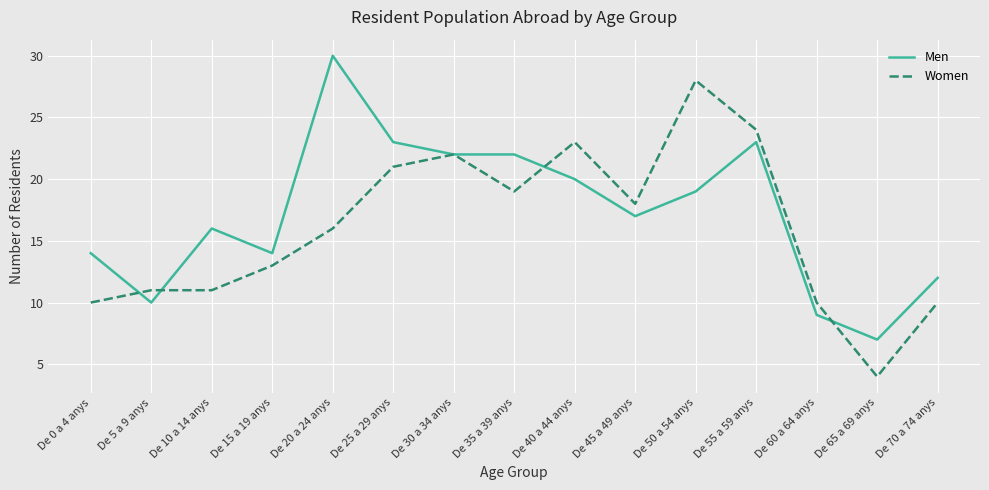

Reading left to right, what are all the values shown in this chart?

Men: De 0 a 4 anys=14	De 5 a 9 anys=10	De 10 a 14 anys=16	De 15 a 19 anys=14	De 20 a 24 anys=30	De 25 a 29 anys=23	De 30 a 34 anys=22	De 35 a 39 anys=22	De 40 a 44 anys=20	De 45 a 49 anys=17	De 50 a 54 anys=19	De 55 a 59 anys=23	De 60 a 64 anys=9	De 65 a 69 anys=7	De 70 a 74 anys=12
Women: De 0 a 4 anys=10	De 5 a 9 anys=11	De 10 a 14 anys=11	De 15 a 19 anys=13	De 20 a 24 anys=16	De 25 a 29 anys=21	De 30 a 34 anys=22	De 35 a 39 anys=19	De 40 a 44 anys=23	De 45 a 49 anys=18	De 50 a 54 anys=28	De 55 a 59 anys=24	De 60 a 64 anys=10	De 65 a 69 anys=4	De 70 a 74 anys=10